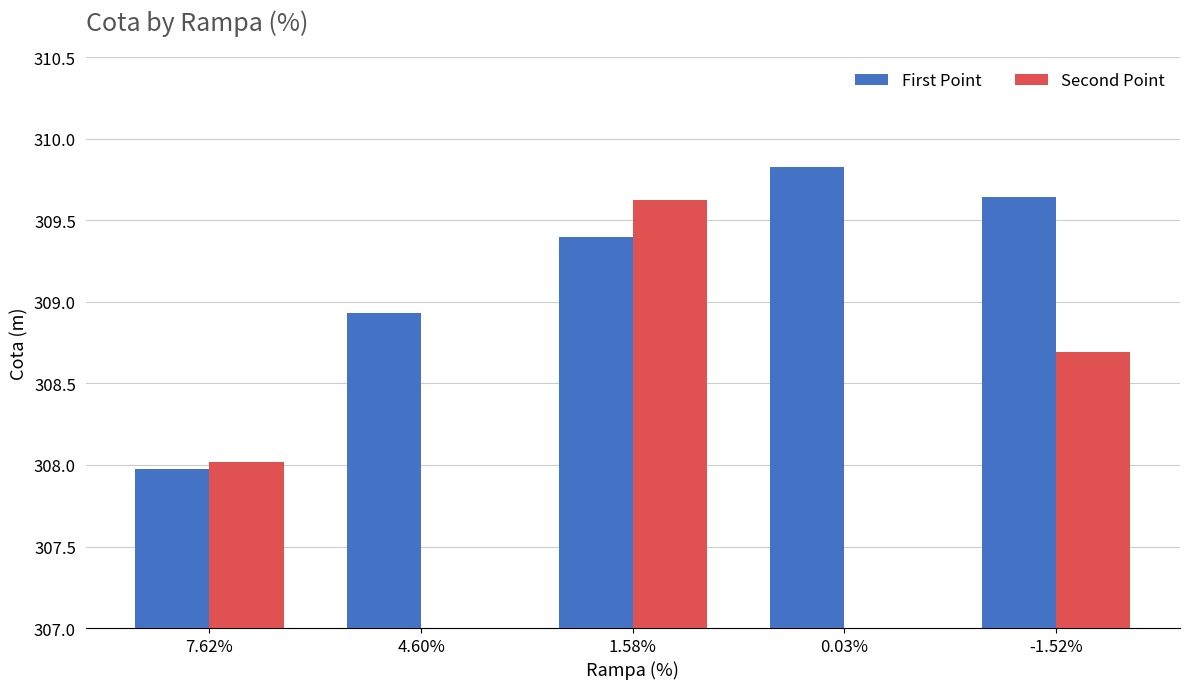

Are the bars horizontal?

No